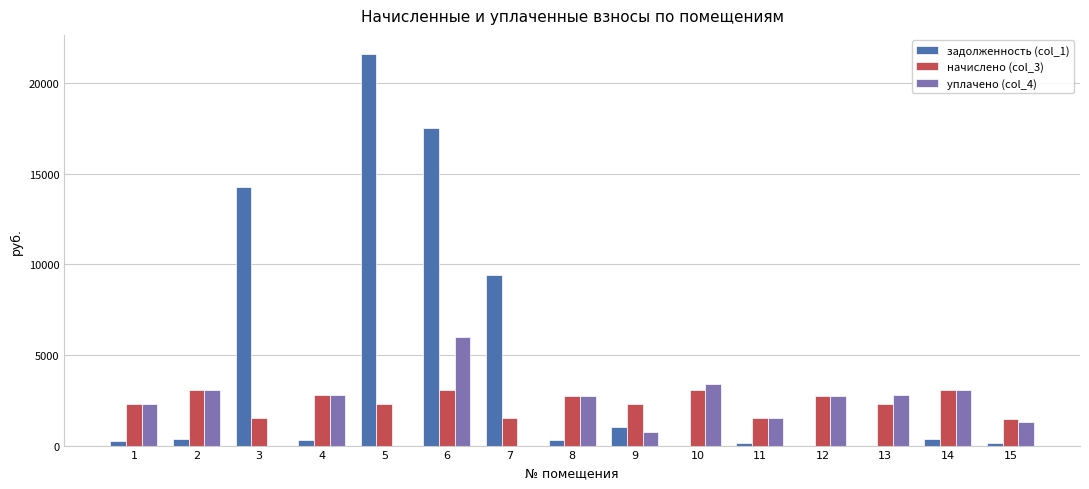

Are the bars horizontal?

No